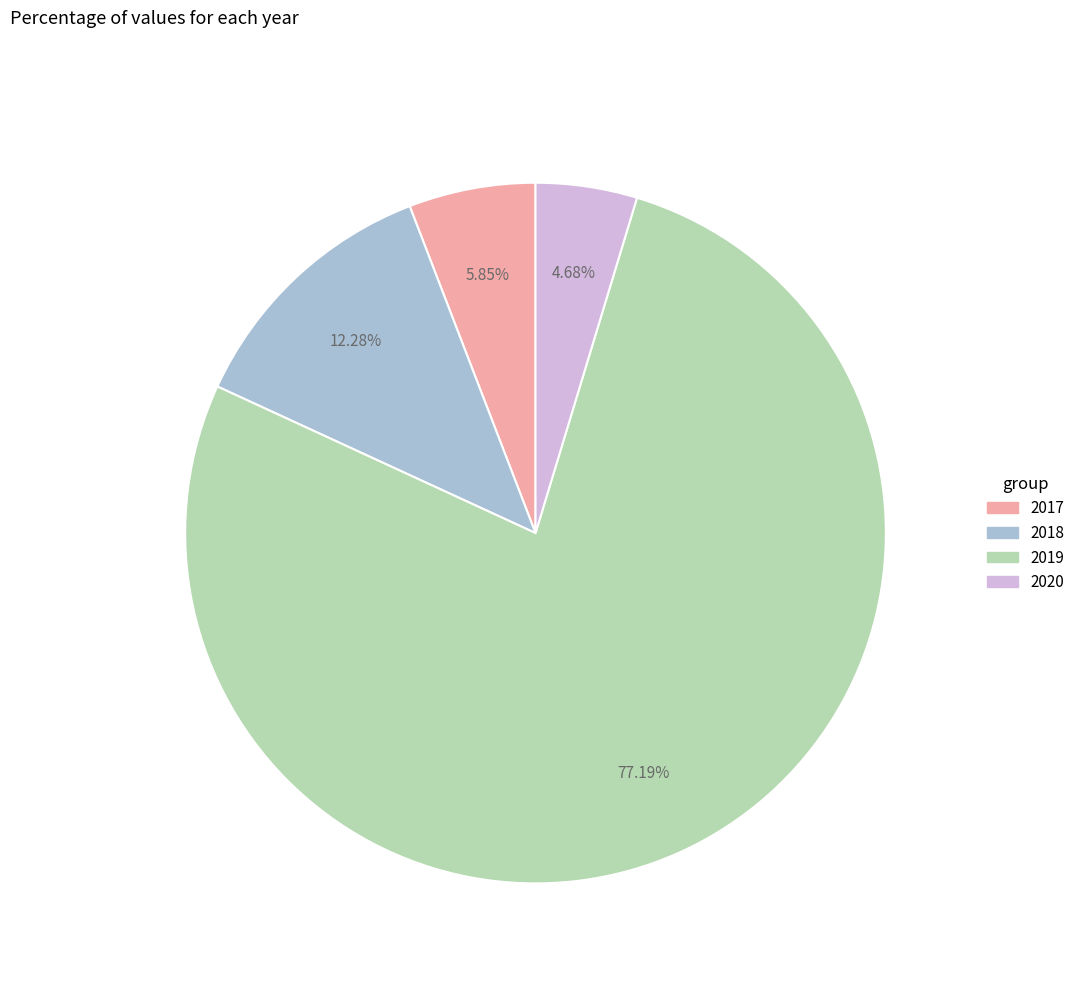

To the nearest percent, what is the combined percentage of 2018 and 2019?

89%